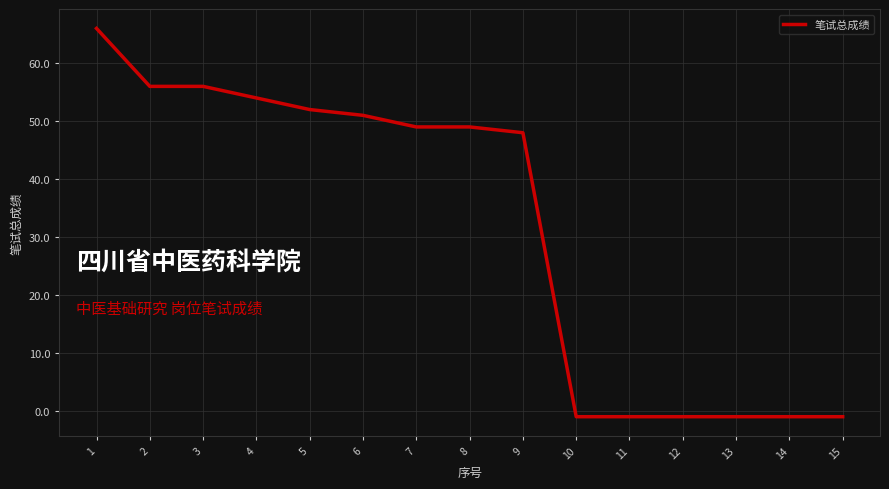

The value at 2 is 56. True or false?

True